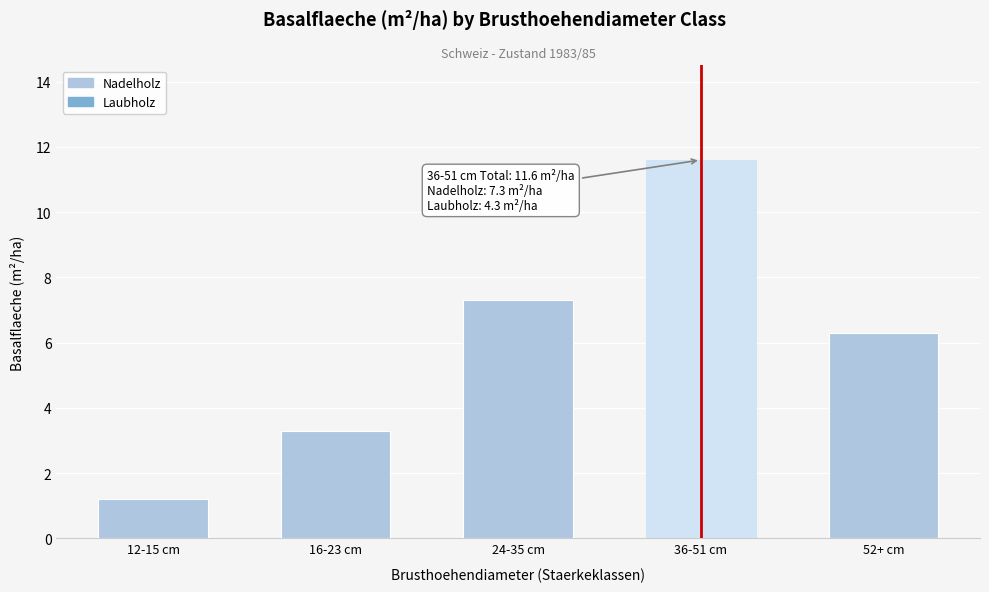

Reading left to right, extract all data points from this chart.

1.2	3.3	7.3	11.6	6.3